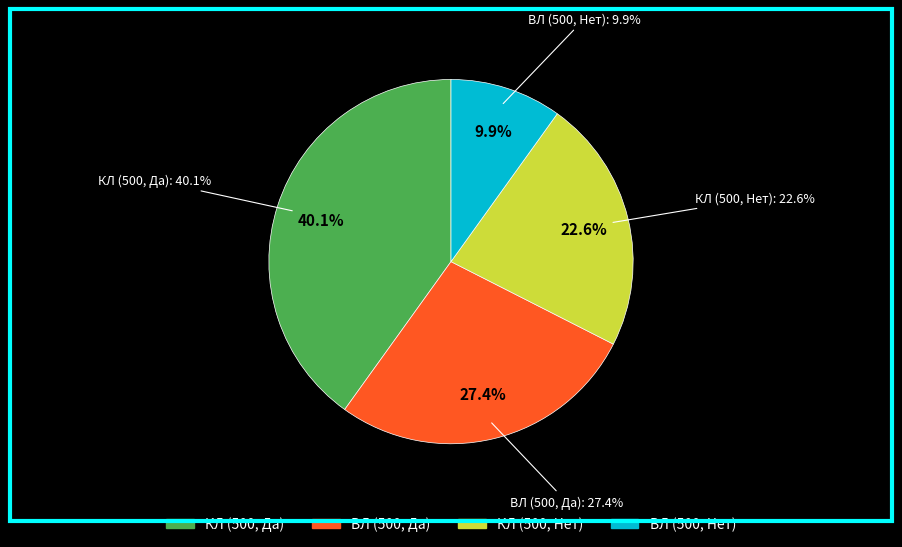

Is there a majority slice in this chart?

No